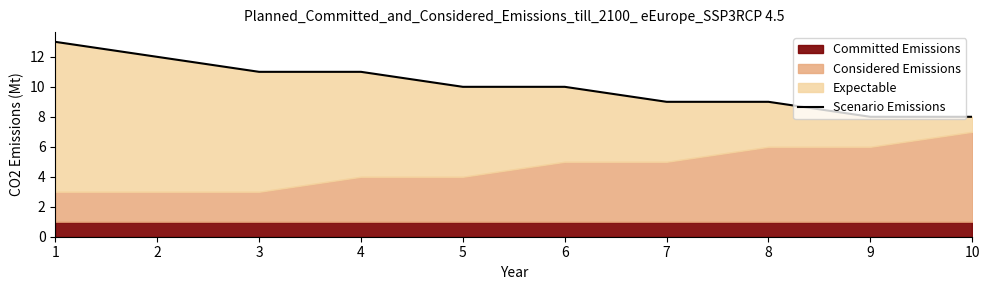

What is the ratio of the value at 8 to the value at 1?

0.7